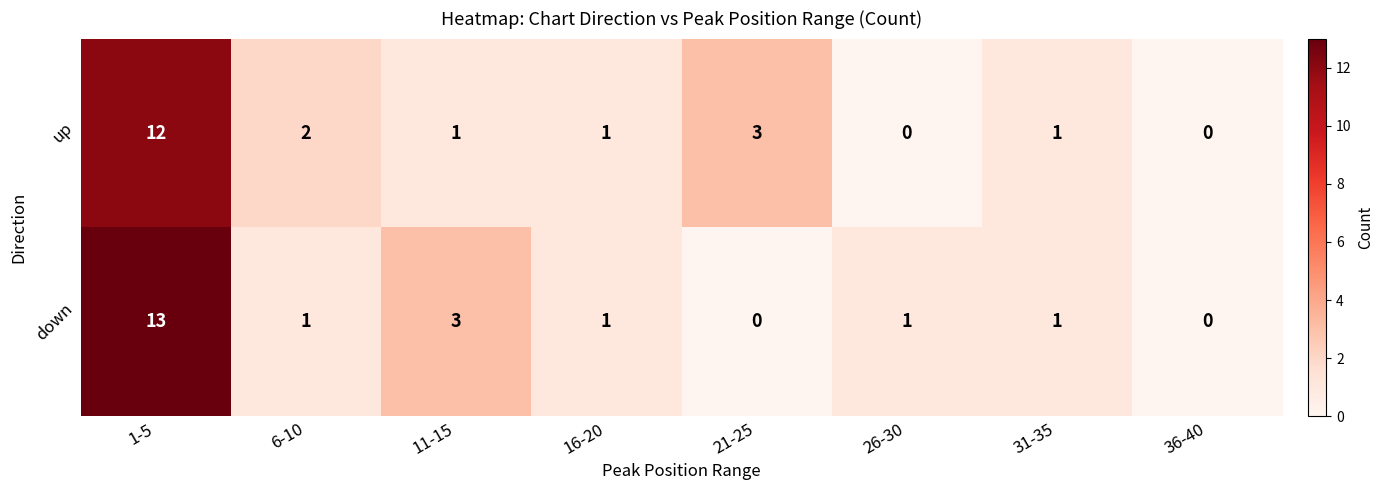

Where is up nearest to the value 6?

21-25